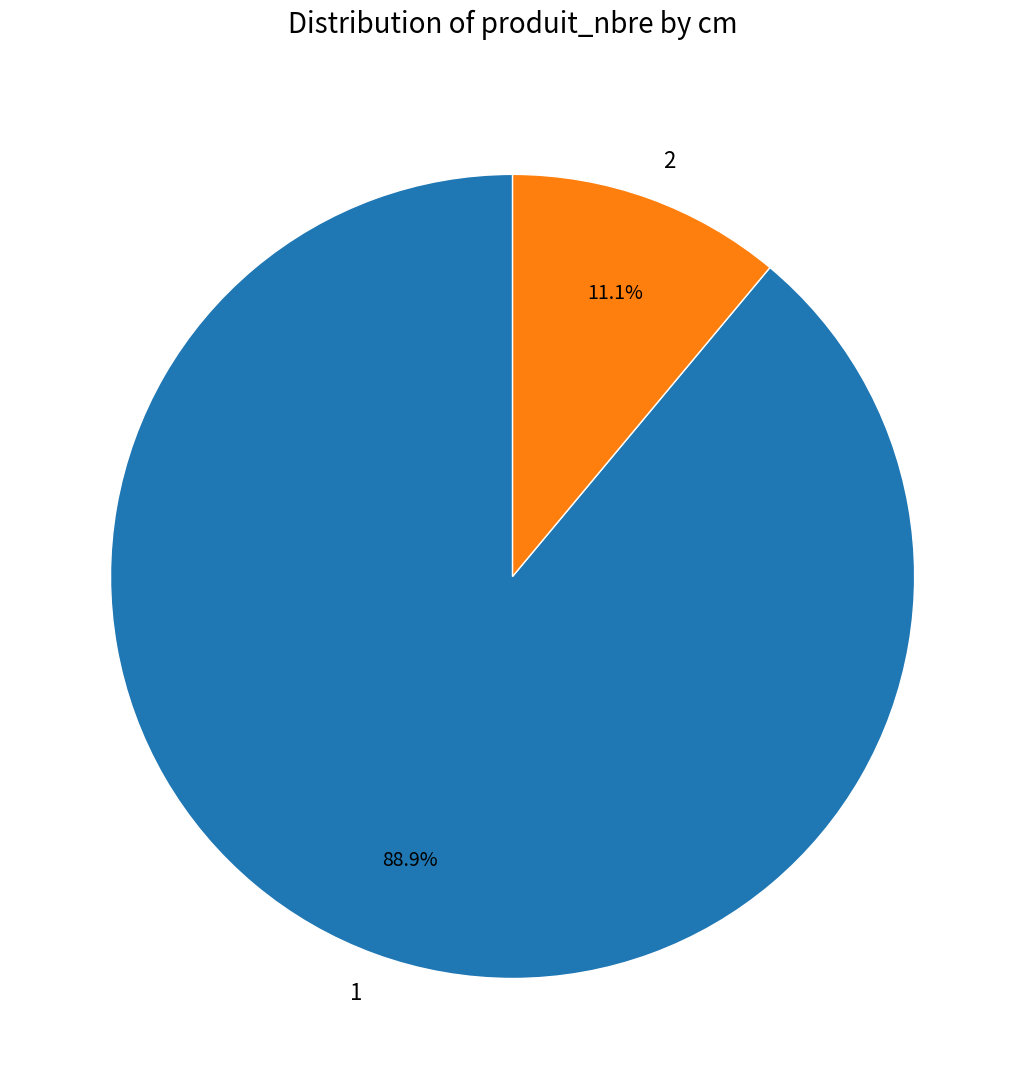

To the nearest percent, what is the difference between the 2 and 1 slice percentages?

78%